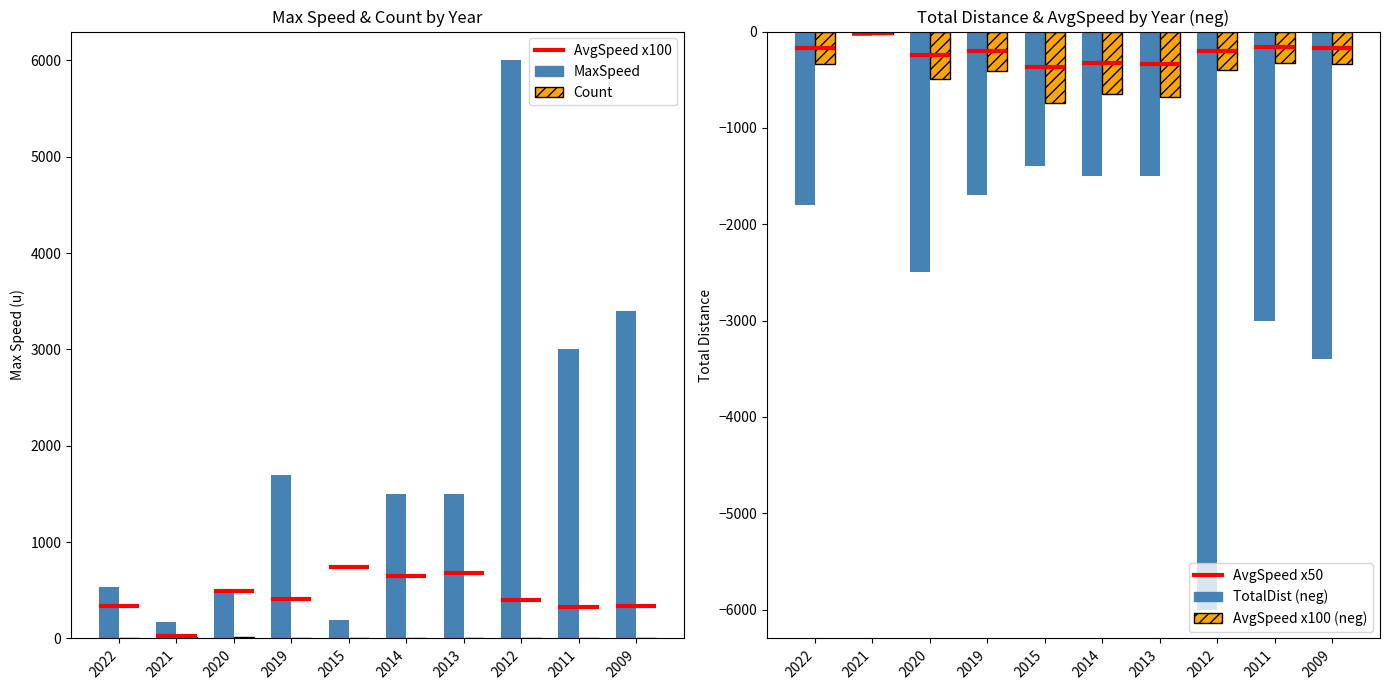

What is the sum of the AvgSpeed x100 (neg) values at 2014 and 2021?

-680.0